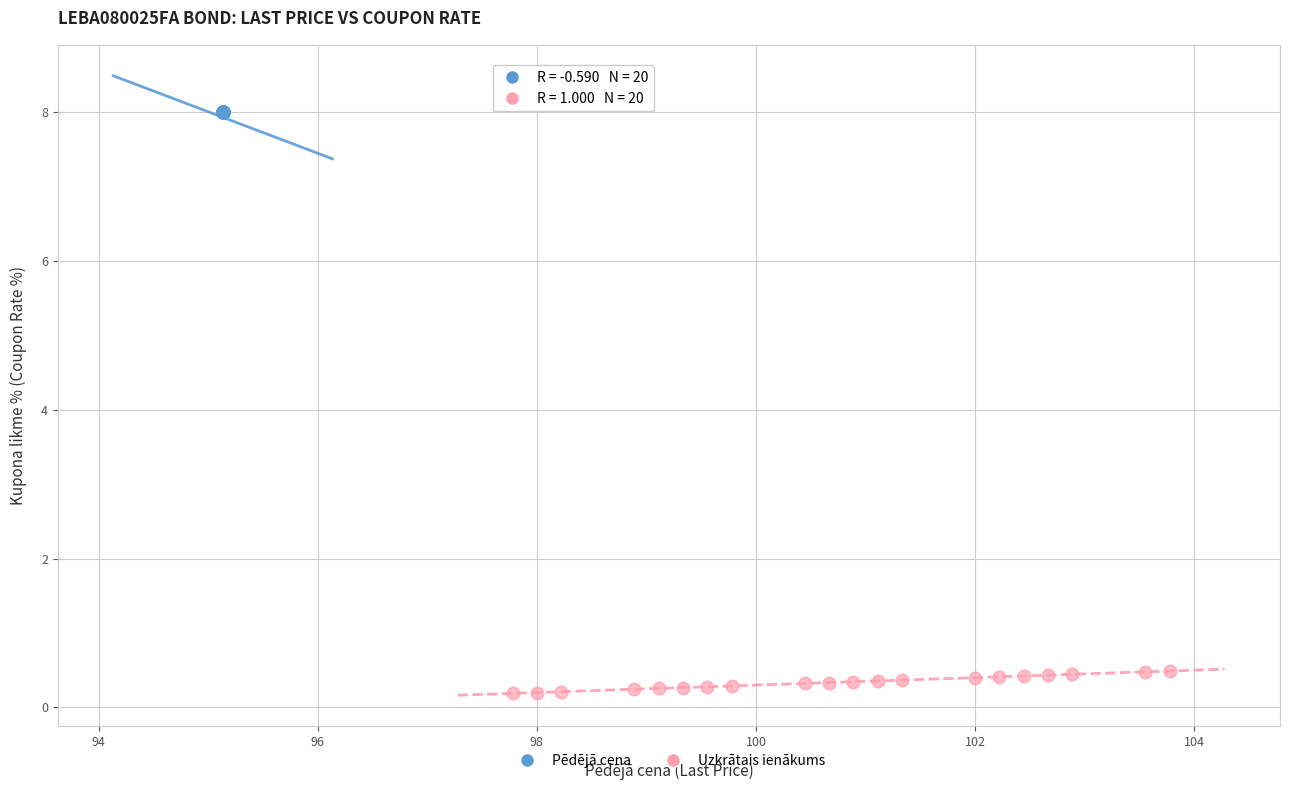

Which series contains the lowest Y value?

Uzkrātais ienākums